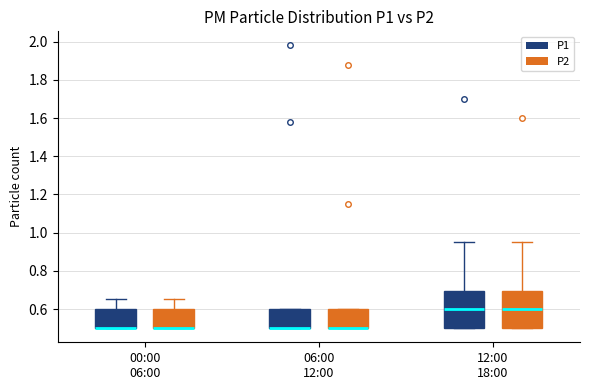

Where does the upper whisker of the box for 00:00 06:00 (P2) end on the y-axis? The values are not printed on the chart, so give them approximately, as read against the axis.

0.66